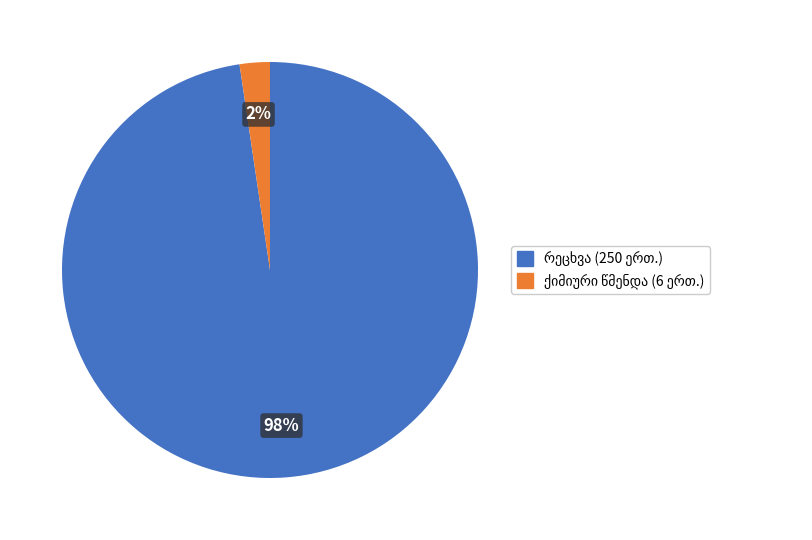

Is there any slice that represents more than half of the pie?

Yes